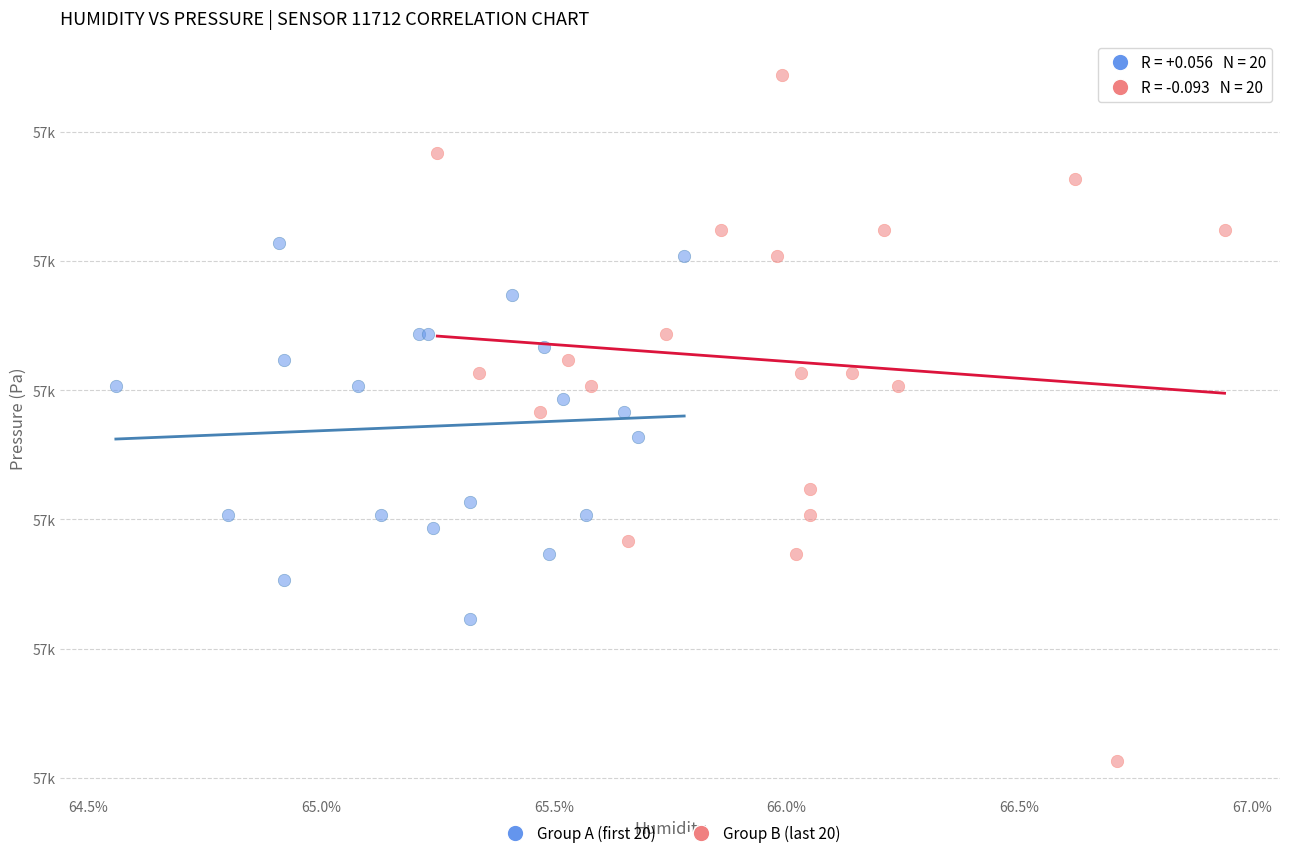

What are all the series names shown in the legend?

Group A (first 20), Group B (last 20)